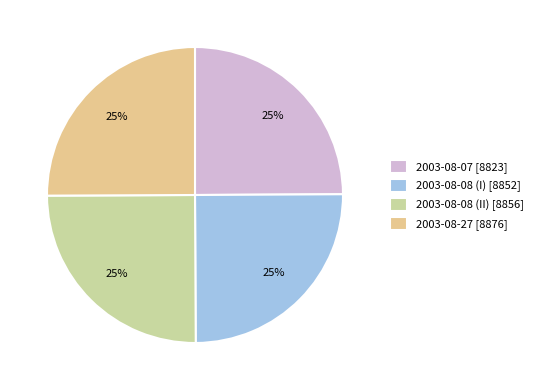

True or false: 2003-08-08 (I) accounts for 38% of the total.

False